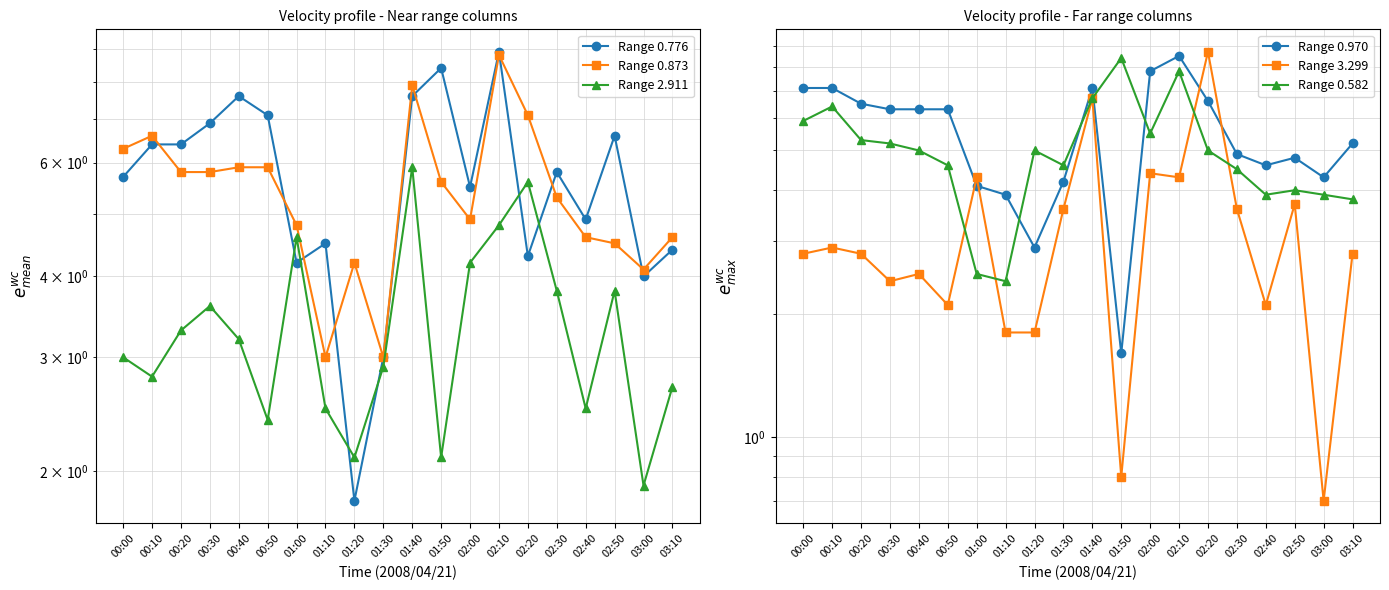

Which category has the highest value in the Range 0.582 series?

01:50